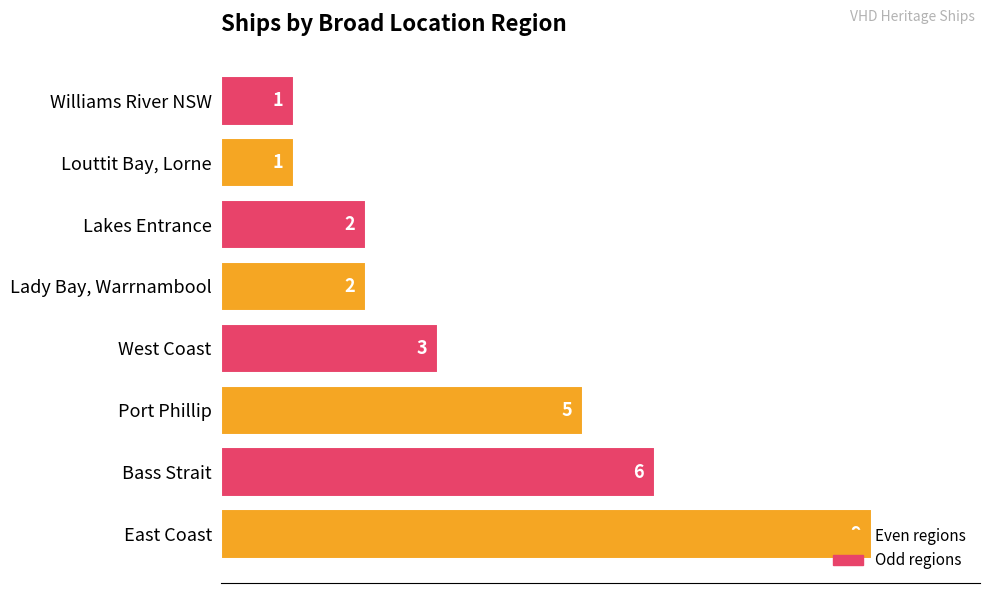

What is the maximum value shown in the chart?

9